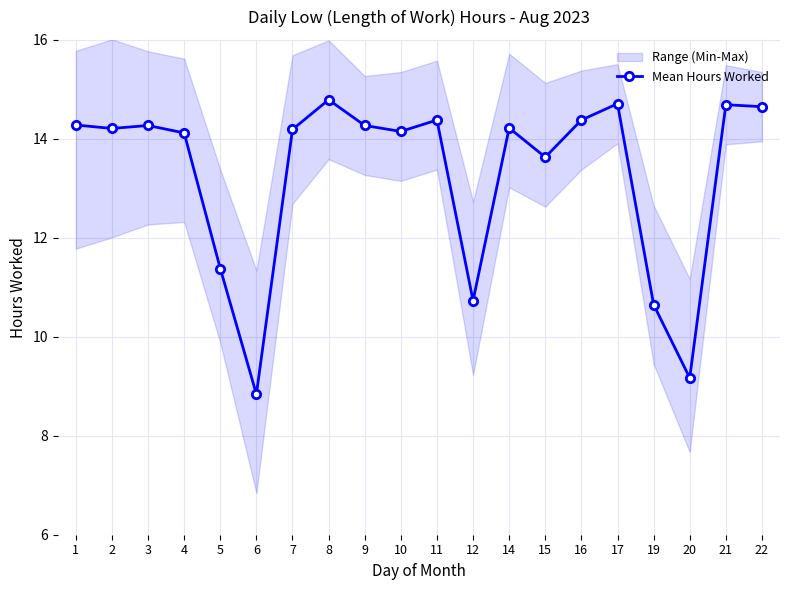

At which category does the chart reach its peak across all series?

8